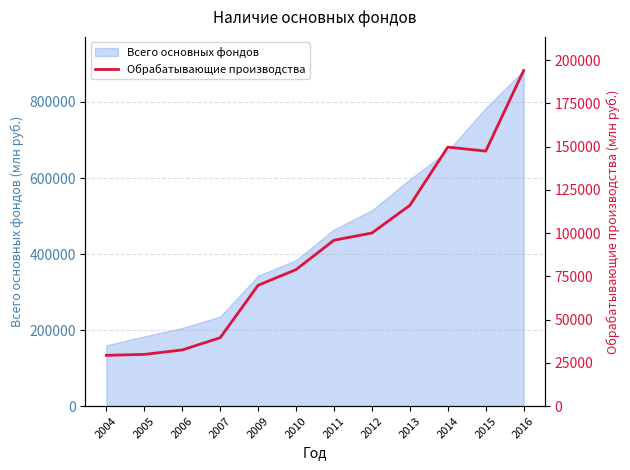

What is the maximum value for Всего основных фондов?

882852